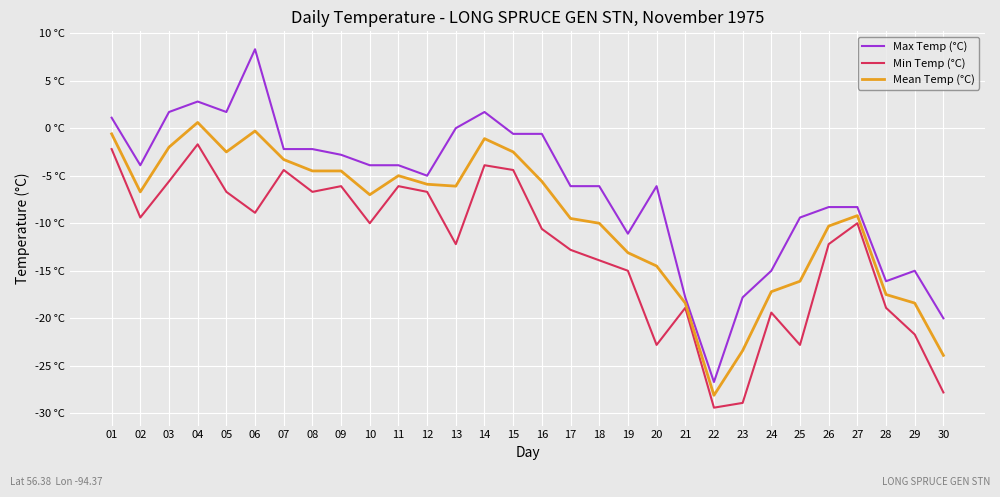

At how many categories does at least one series exceed 6?

1